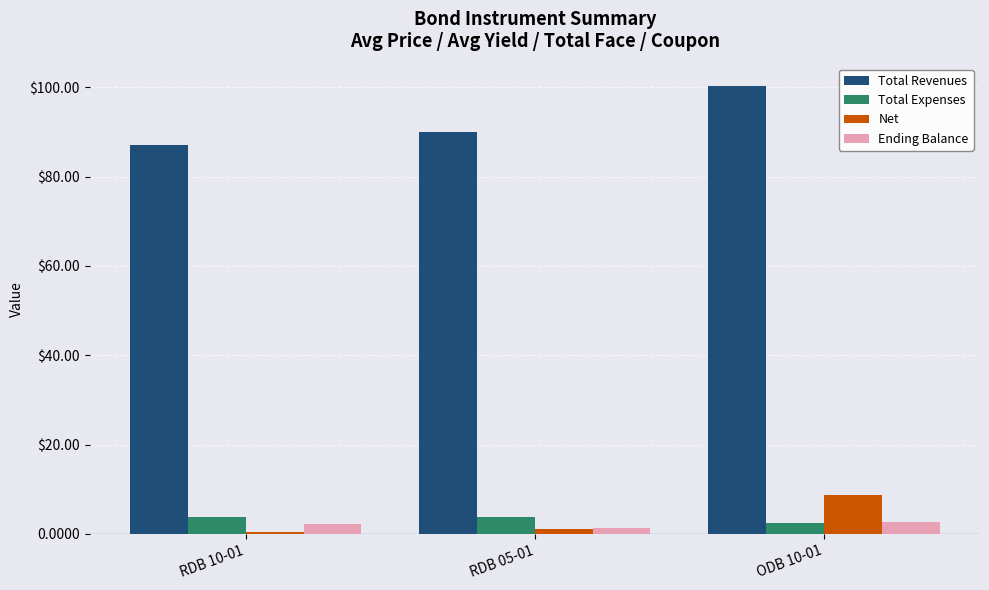

Are the bars horizontal?

No